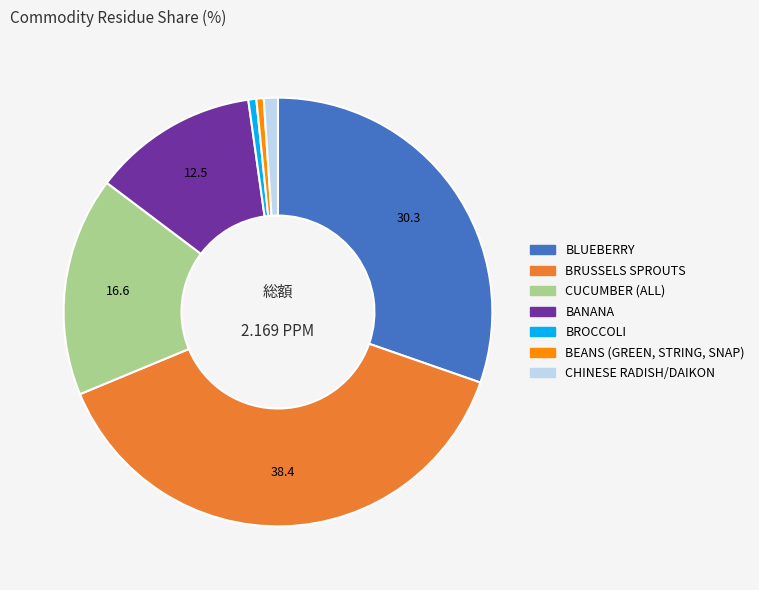

Does any single category account for the majority?

No